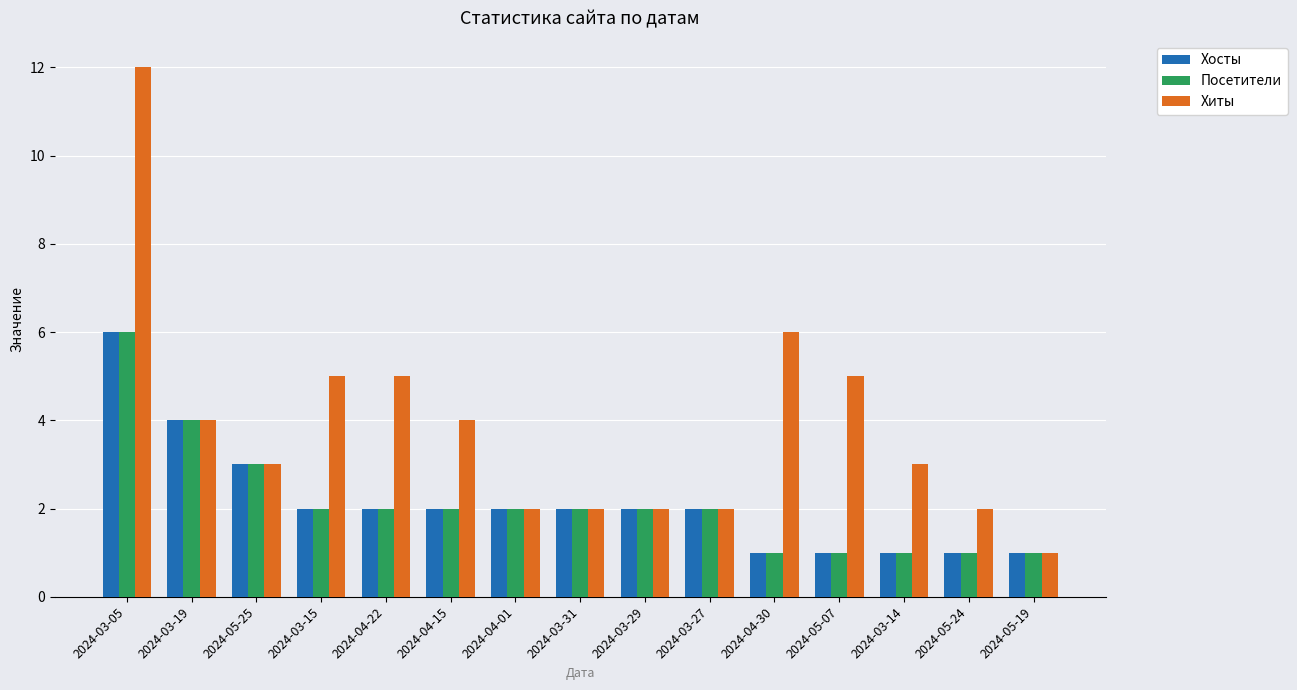

What is the spread (max minus min) of values at 2024-04-15?

2